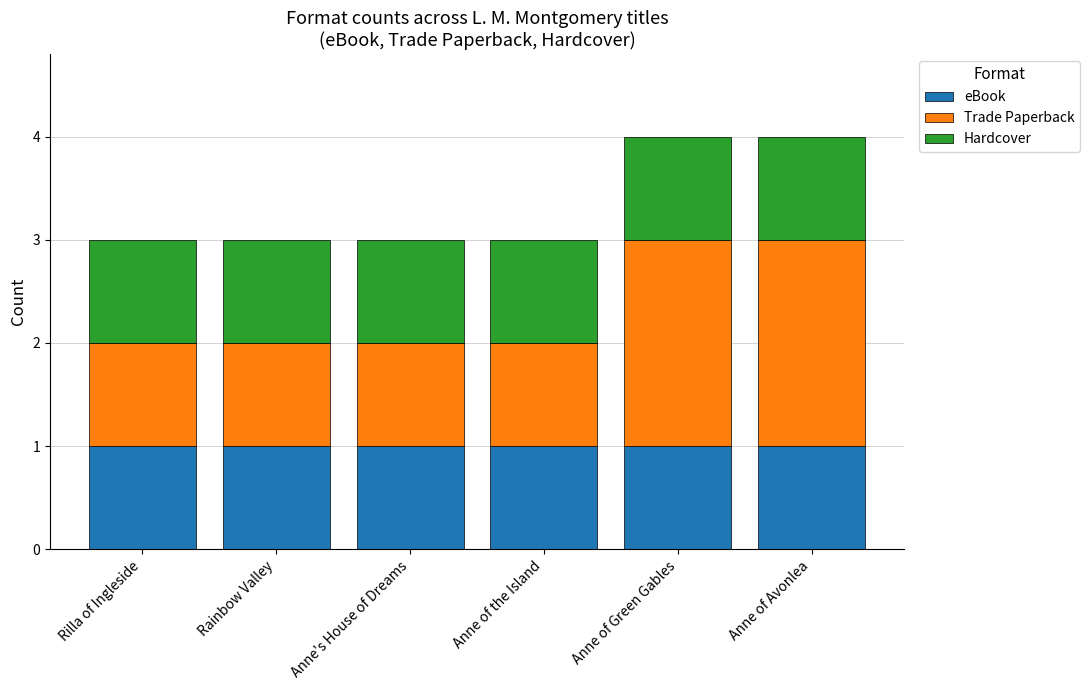

Is it true that eBook equals 1 at Anne of Avonlea?

True